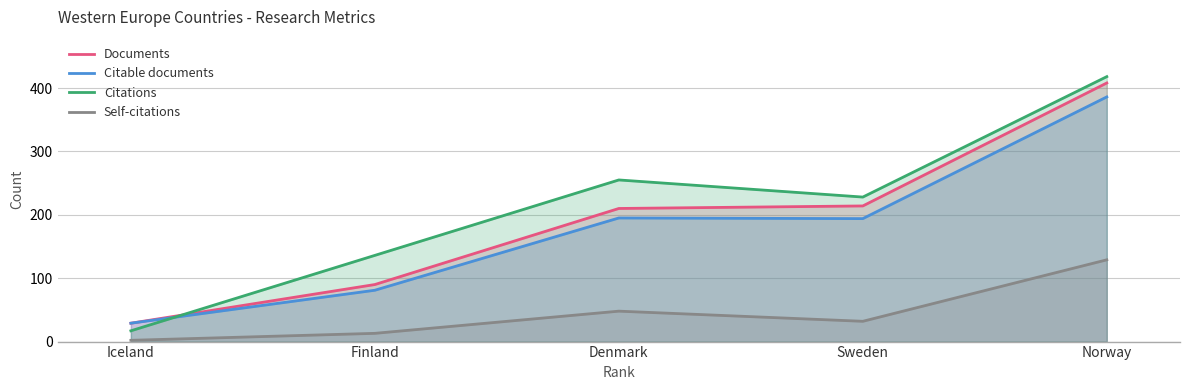

At Finland, list the series in order from smallest to largest.

Self-citations, Citable documents, Documents, Citations